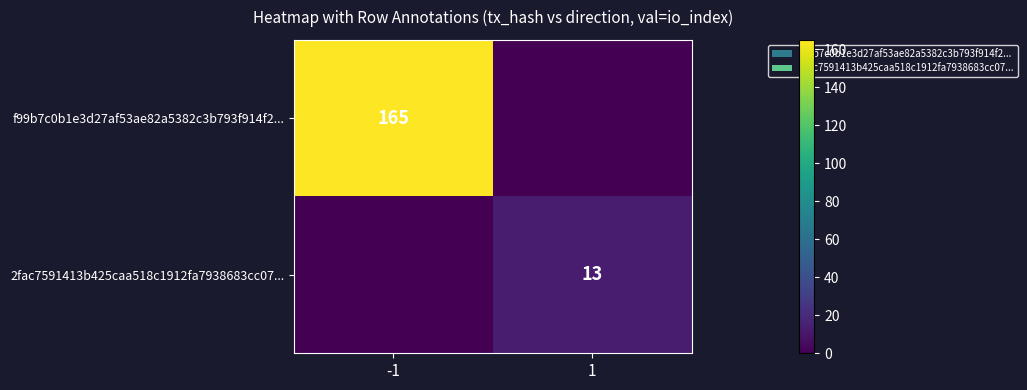

True or false: 2fac7591413b425caa518c1912fa7938683cc07... has a value of 13 at 1.

True